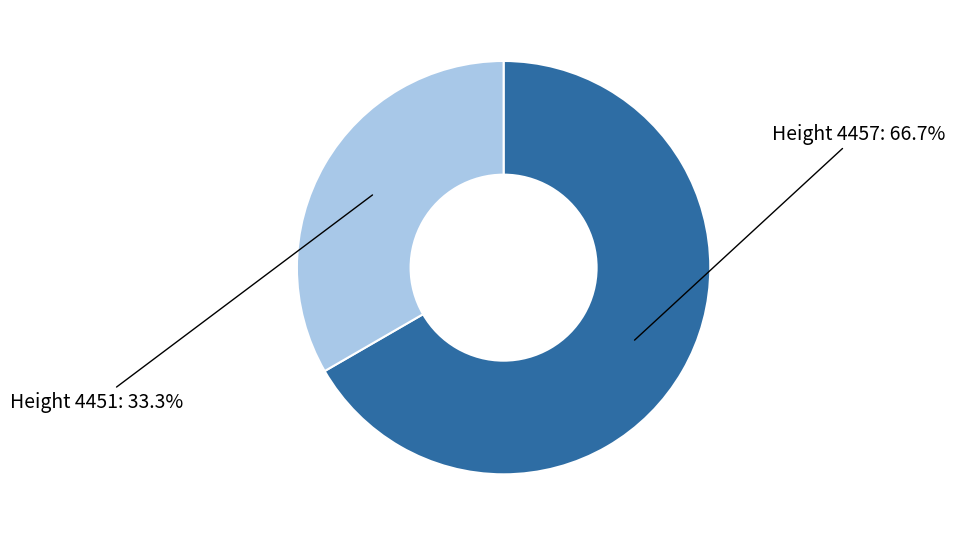

Is there a majority slice in this chart?

Yes